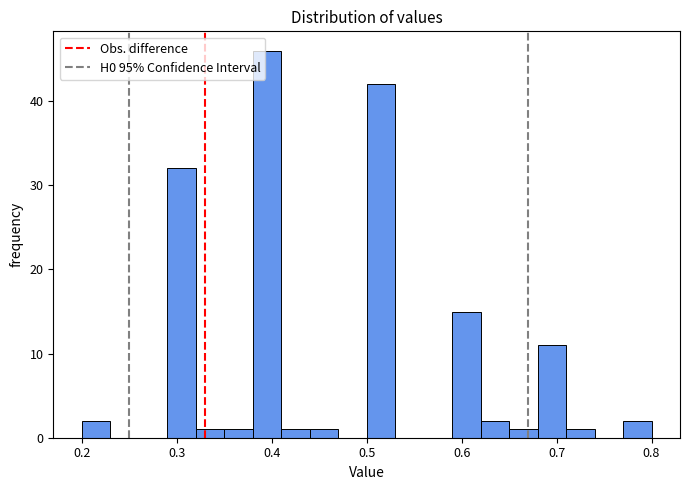

Around what value on the x-axis is the tallest bar? Give the approximate position of its centre, as read against the axis.

0.40